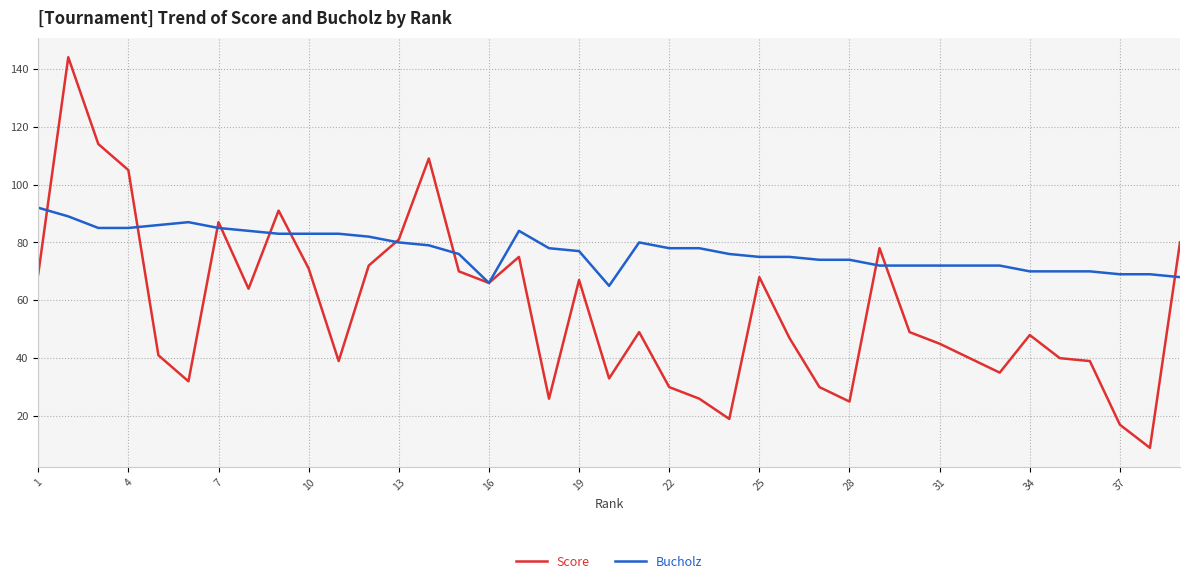

In Score, how many points are lower than both neighbors (excluding endpoints)?

10